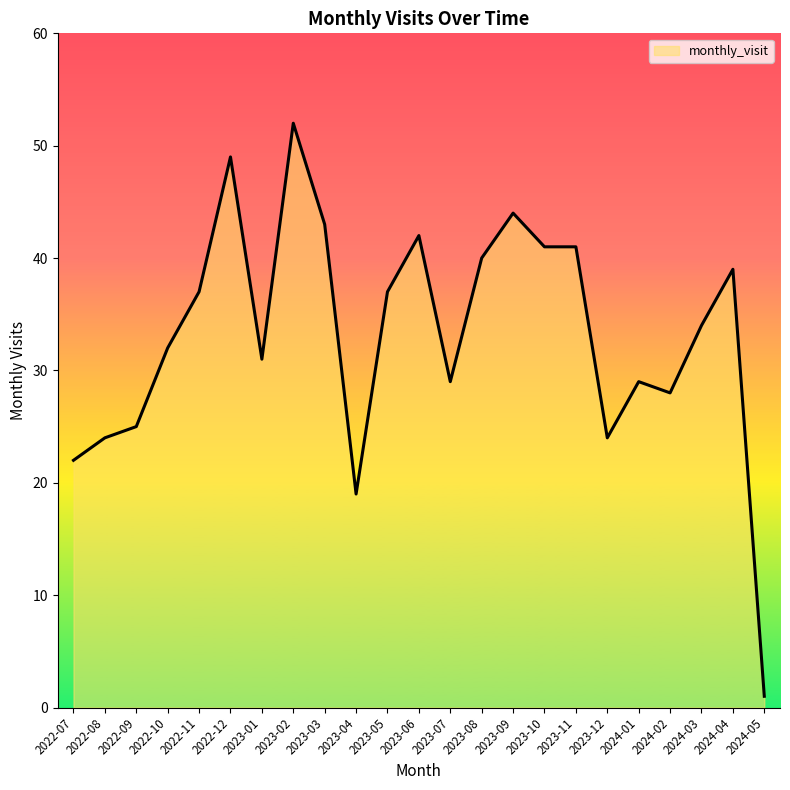

Reading left to right, list all the values displayed in this chart.

2022-07=22	2022-08=24	2022-09=25	2022-10=32	2022-11=37	2022-12=49	2023-01=31	2023-02=52	2023-03=43	2023-04=19	2023-05=37	2023-06=42	2023-07=29	2023-08=40	2023-09=44	2023-10=41	2023-11=41	2023-12=24	2024-01=29	2024-02=28	2024-03=34	2024-04=39	2024-05=1